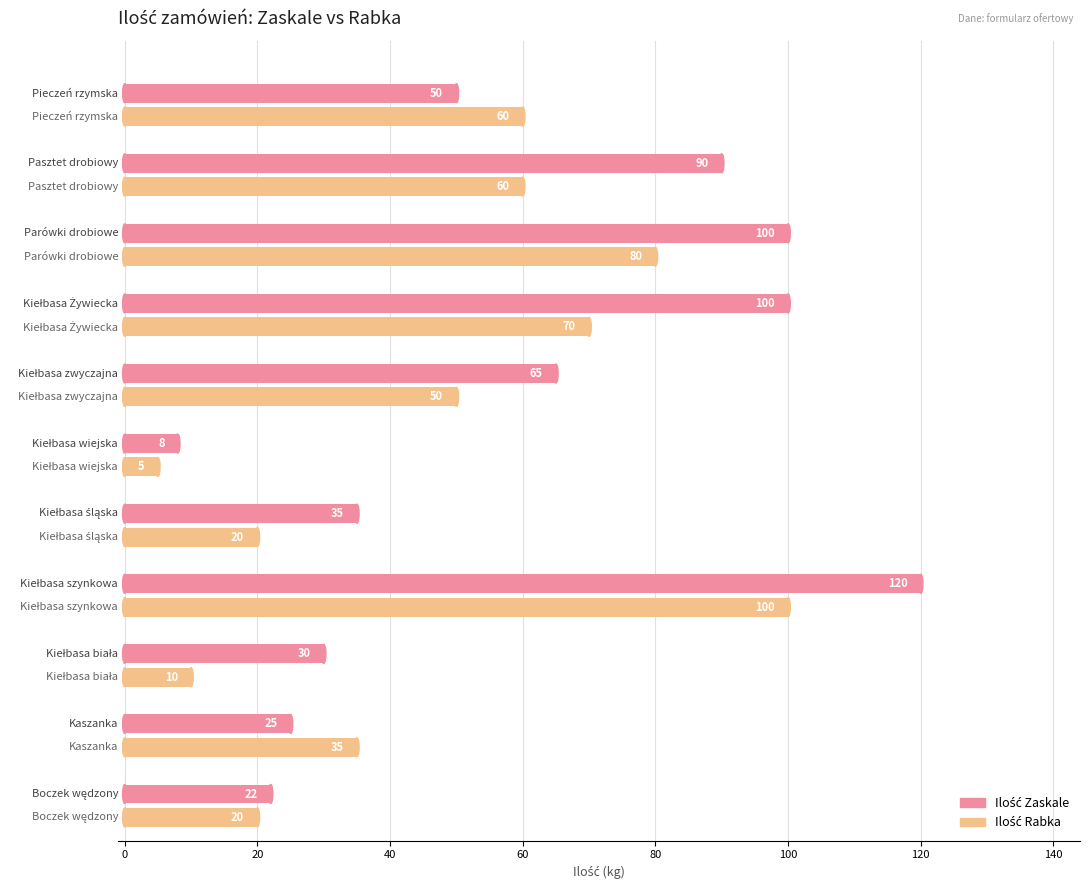

What is the minimum value shown in the chart?

5